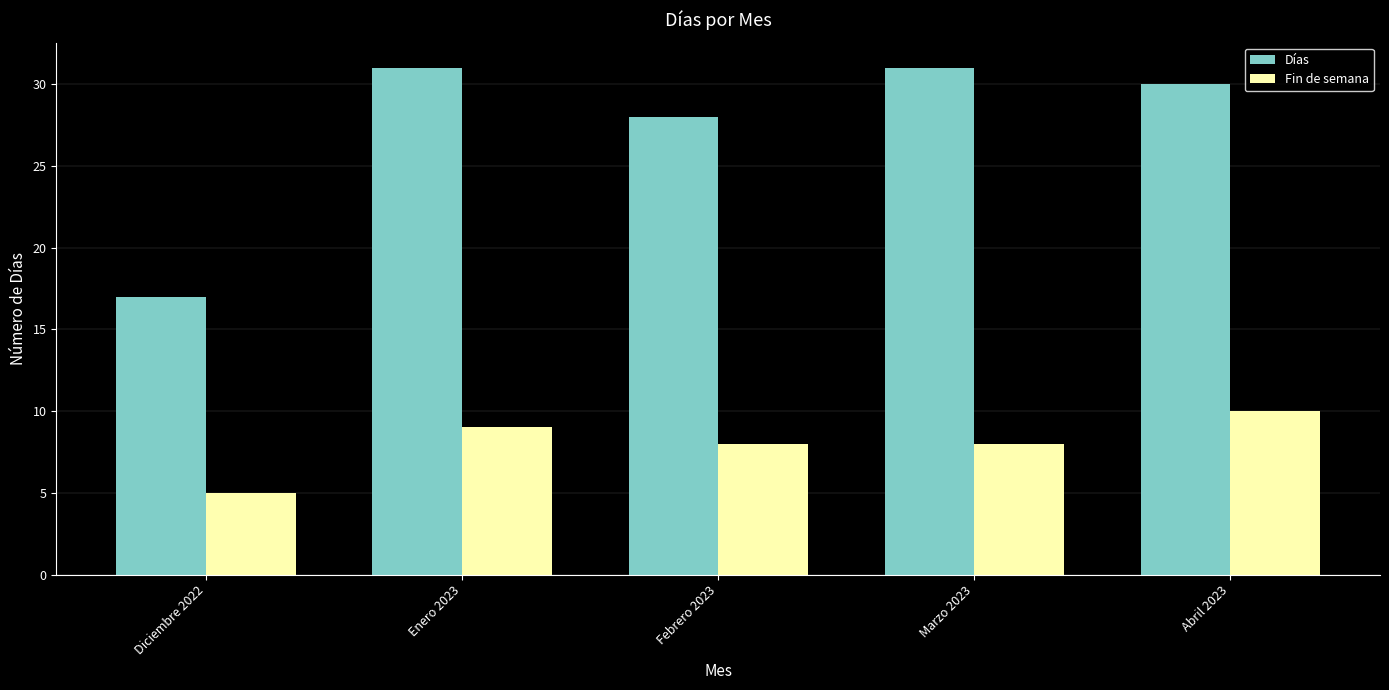

What is the difference between the maximum and second lowest values in the Fin de semana series?

2